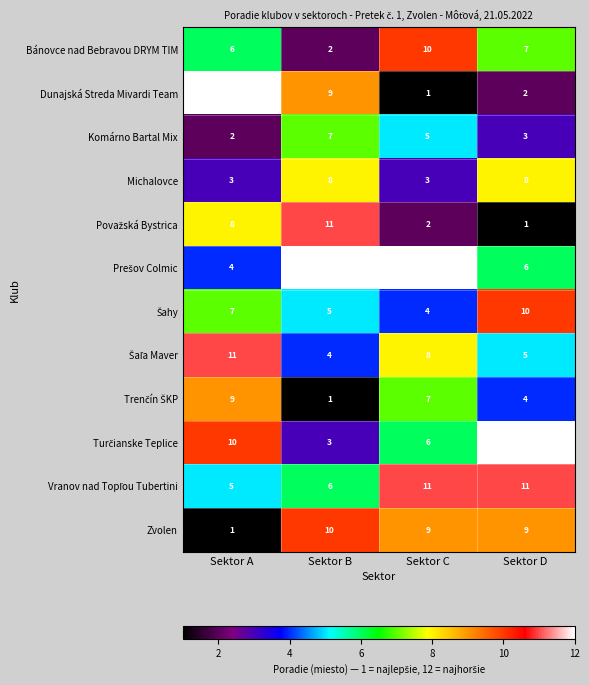

Which series changed the most between Sektor A and Sektor D?

Dunajská Streda Mivardi Team